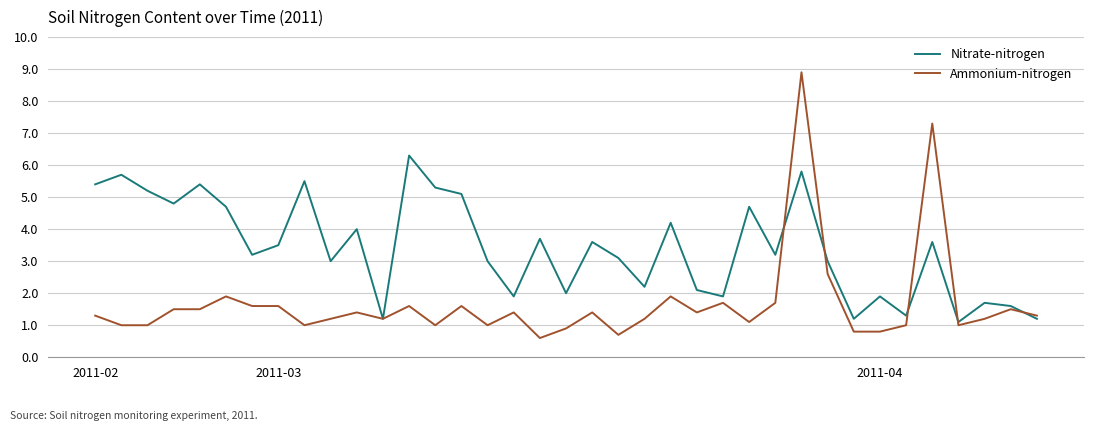

What is the greatest value displayed?

8.9